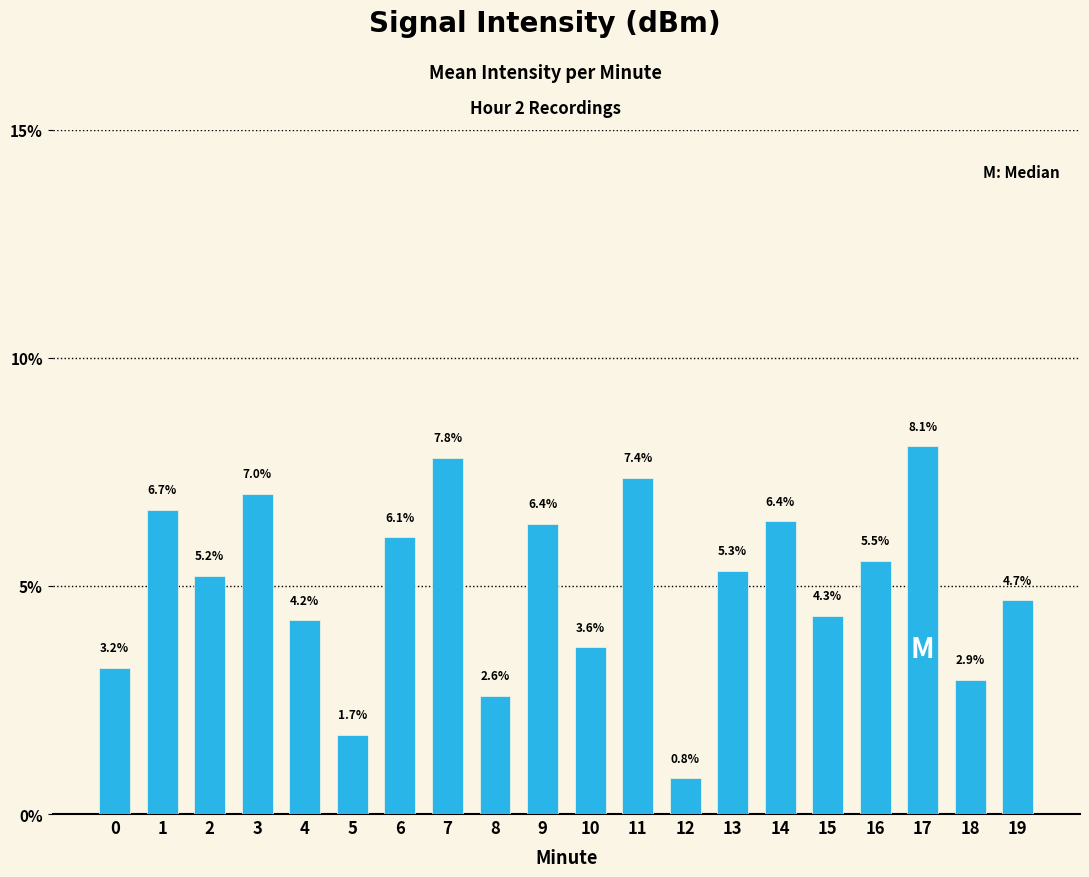

What value does the data have at 6?

6.1